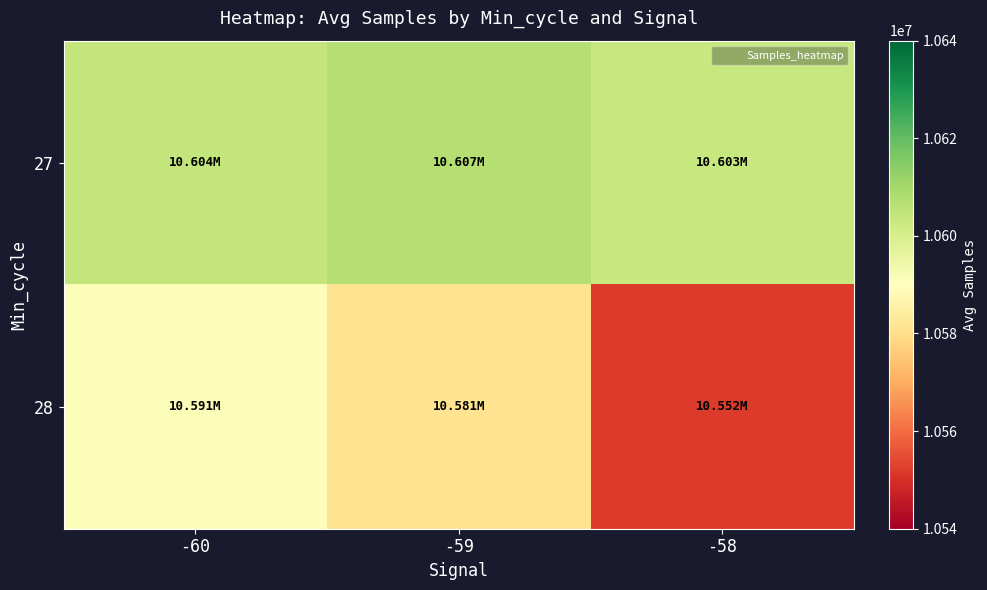

Reading left to right, extract all data points from this chart.

27: -60=10604063.0	-59=10606866.8	-58=10603492.8
28: -60=10590935.0	-59=10581198.7	-58=10551909.0